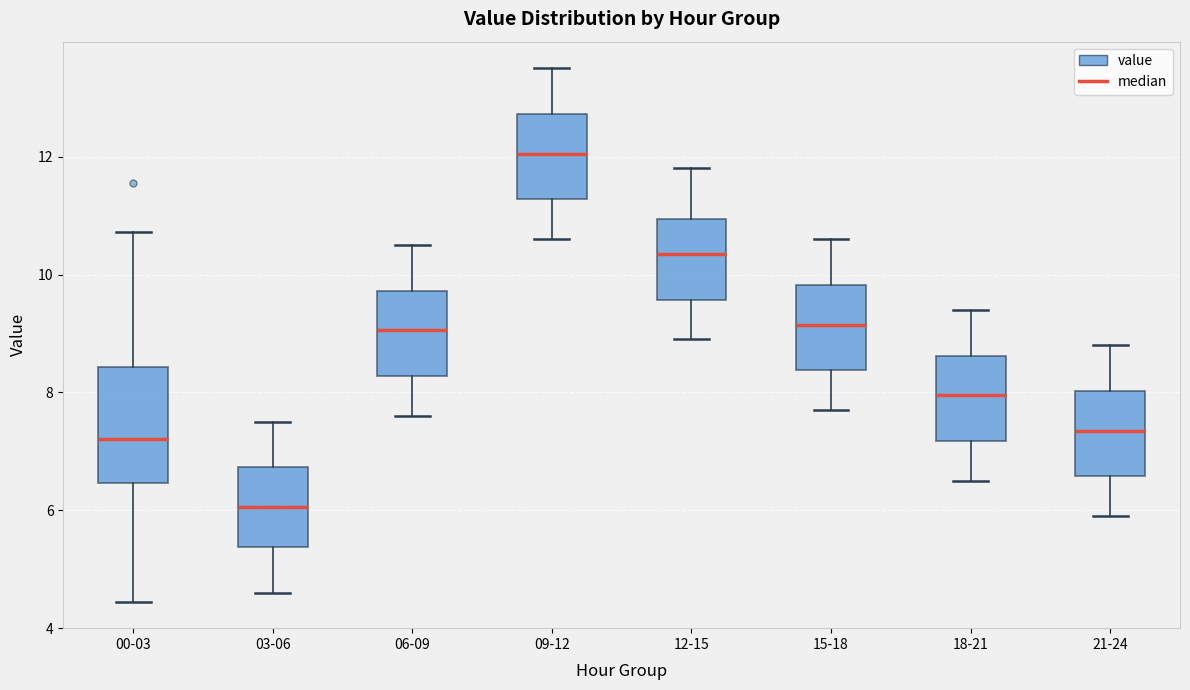

Reading left to right, read every box against the y-axis: the position of its median line, the range the box covers, and the ends of its whiskers. The values are not printed on the chart, so give them approximately, as read against the axis.

00-03: median 7.2, box 6.4 to 8.4, whiskers 4.4 to 10.8
03-06: median 6.0, box 5.4 to 6.8, whiskers 4.6 to 7.6
06-09: median 9.0, box 8.2 to 9.8, whiskers 7.6 to 10.6
09-12: median 12.0, box 11.2 to 12.8, whiskers 10.6 to 13.6
12-15: median 10.4, box 9.6 to 11.0, whiskers 9.0 to 11.8
15-18: median 9.2, box 8.4 to 9.8, whiskers 7.8 to 10.6
18-21: median 8.0, box 7.2 to 8.6, whiskers 6.6 to 9.4
21-24: median 7.4, box 6.6 to 8.0, whiskers 6.0 to 8.8